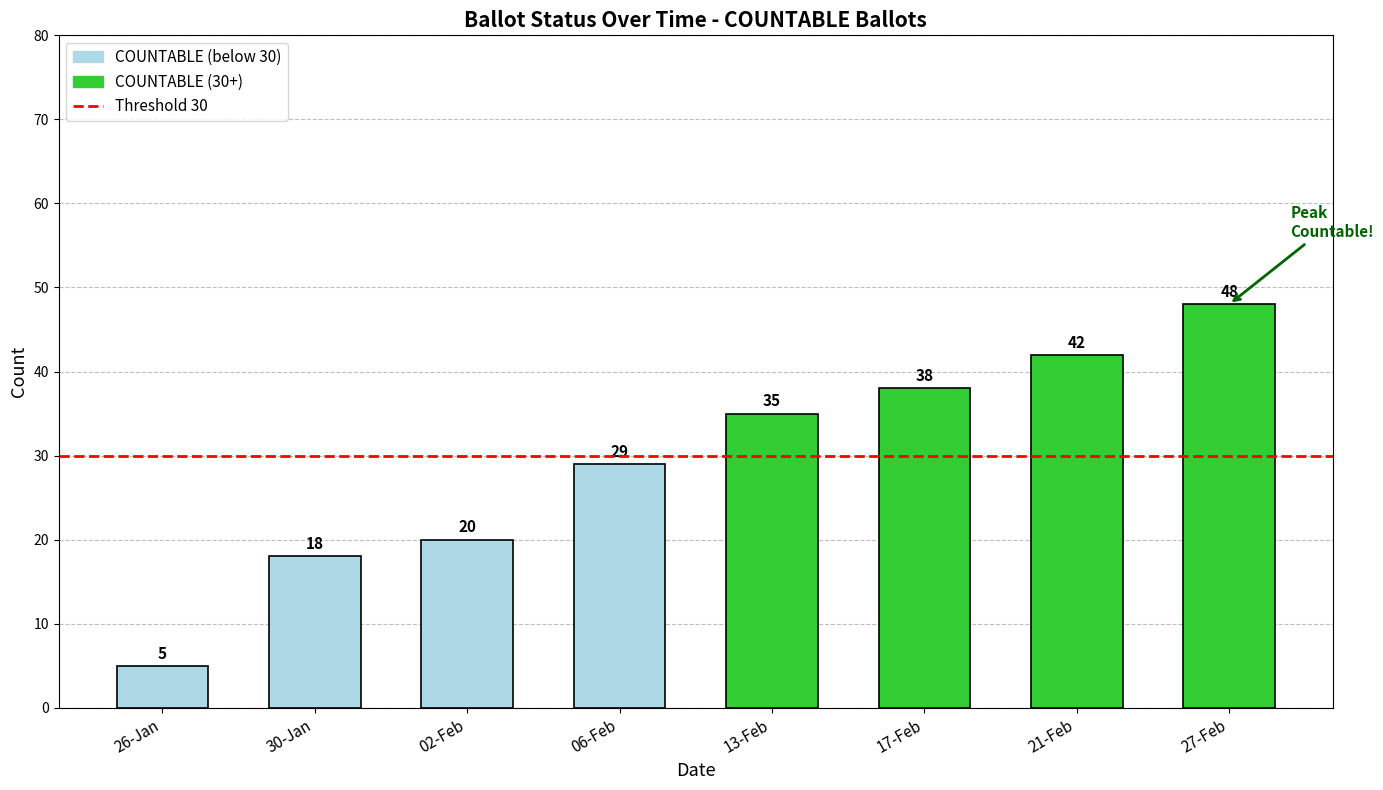

Which category has the highest value across all series?

27-Feb